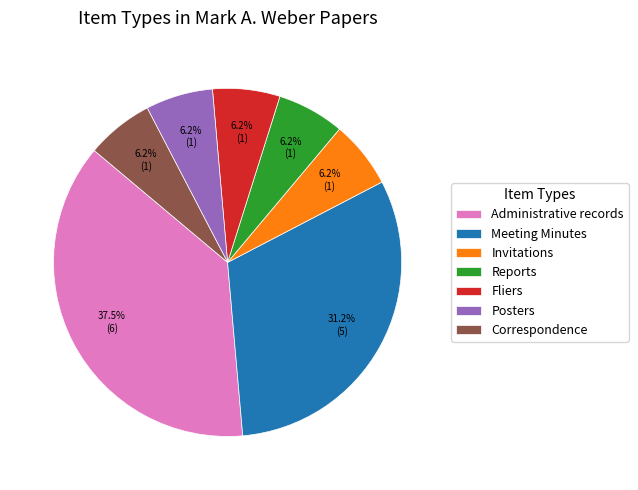

The Posters slice represents 1% of the pie. True or false?

False